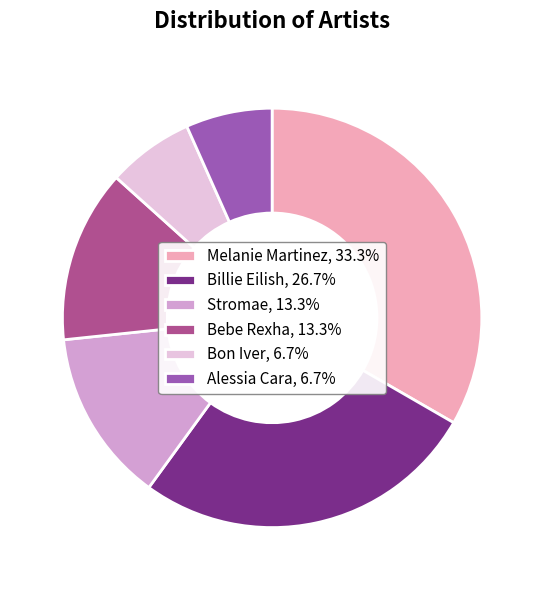

Does Stromae, 13.3% account for over 50% of the chart?

No